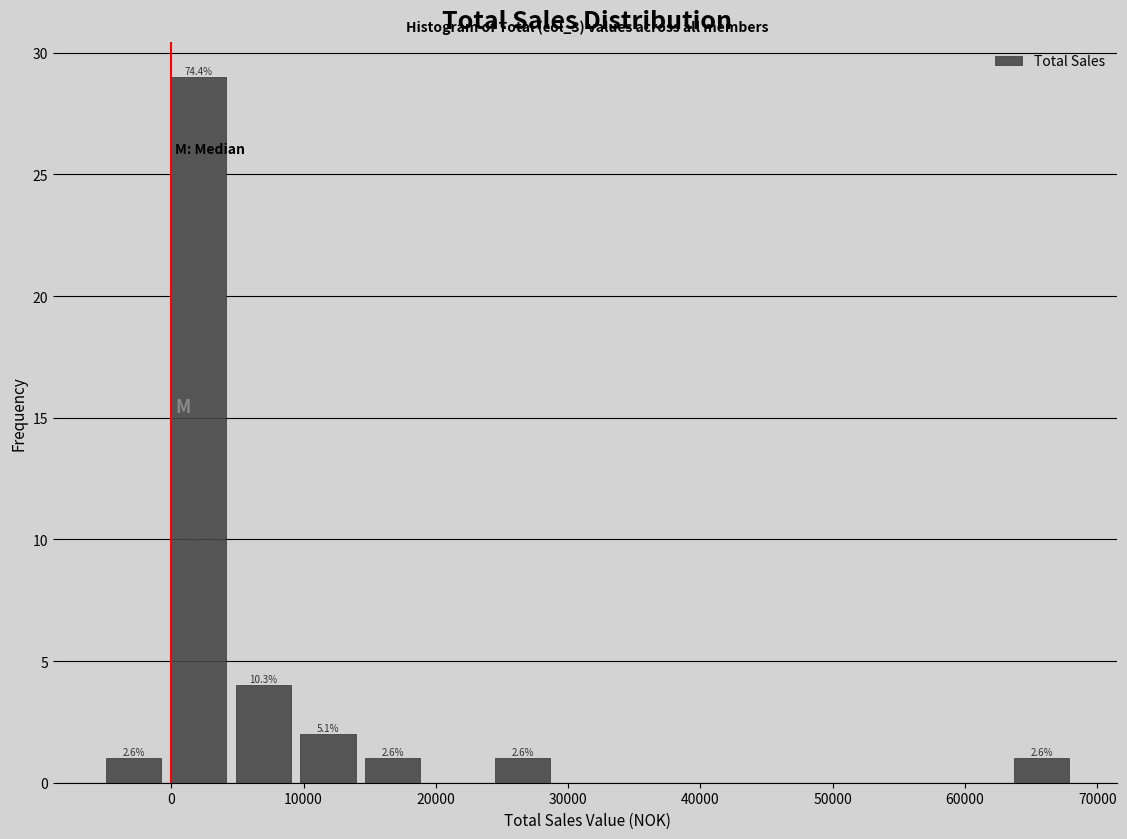

Over which range of the x-axis is the bar tallest?

0 to 5000